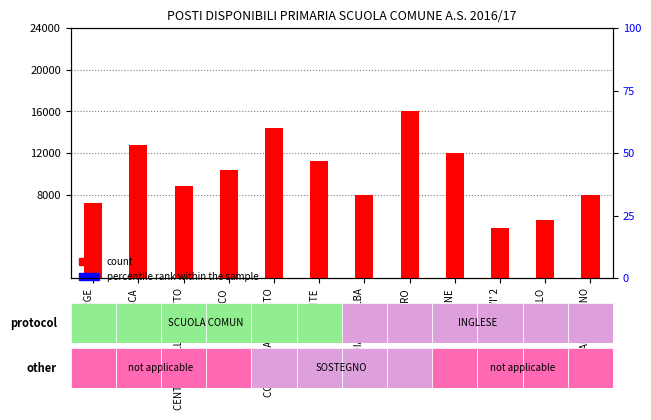

Is the value of percentile rank within the sample at SOMMARIVA PERNO greater than the value of count at CHERASCO?

Yes